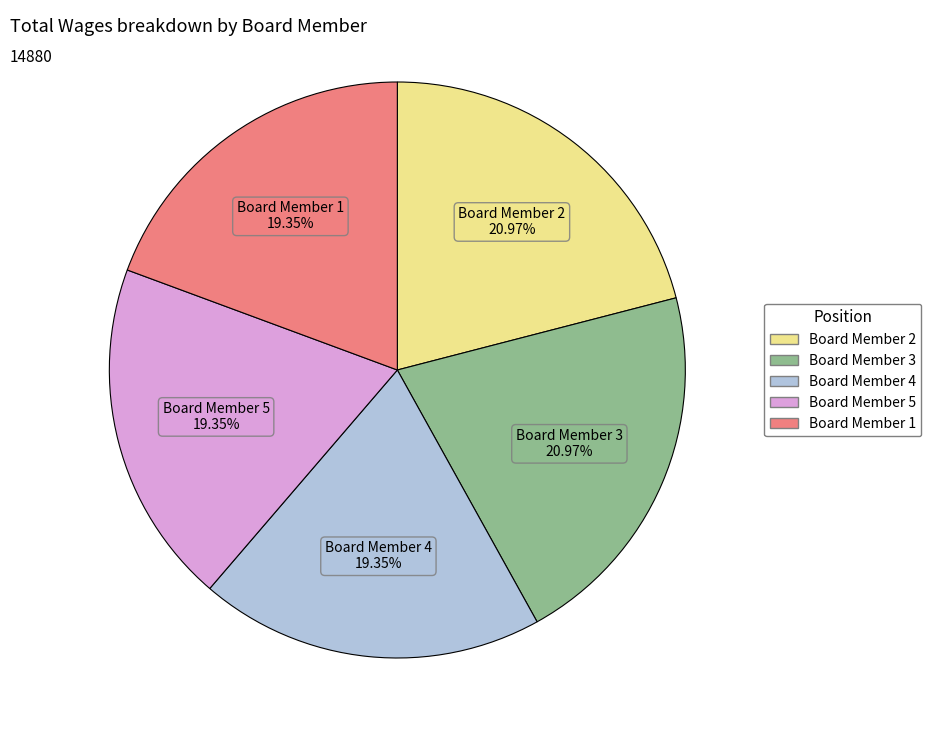

Do Board Member 5 and Board Member 1 together represent more than half of the pie?

No